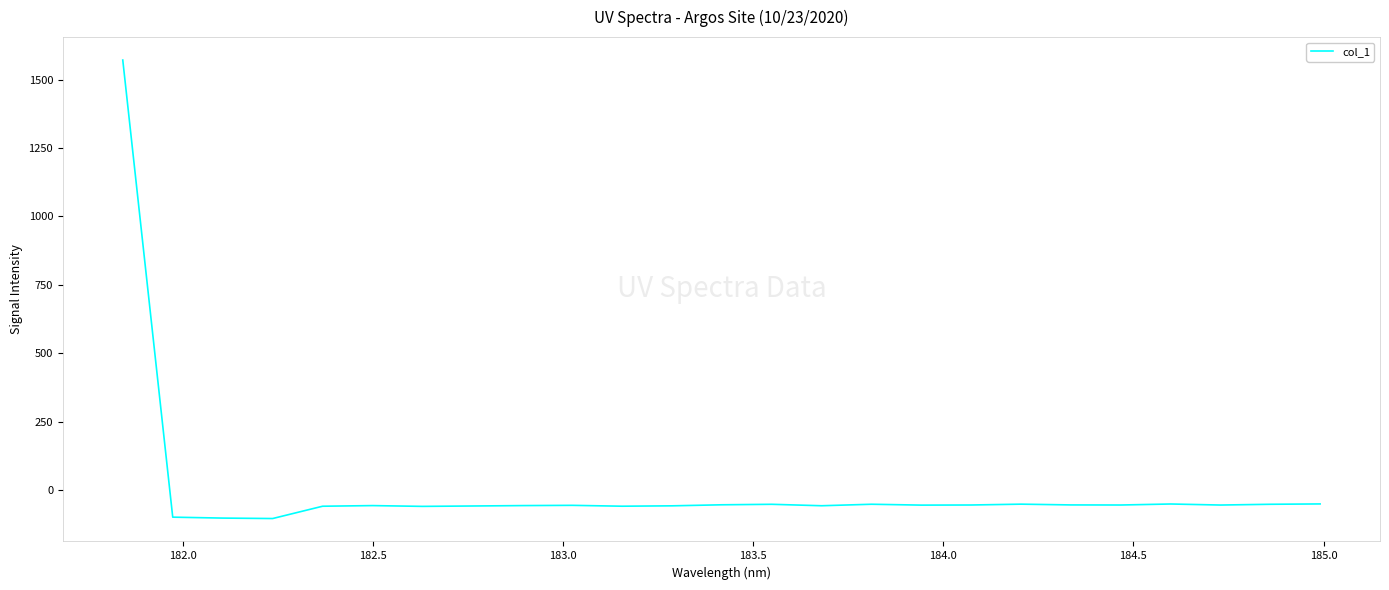

What is the minimum value shown in the chart?

-104.4